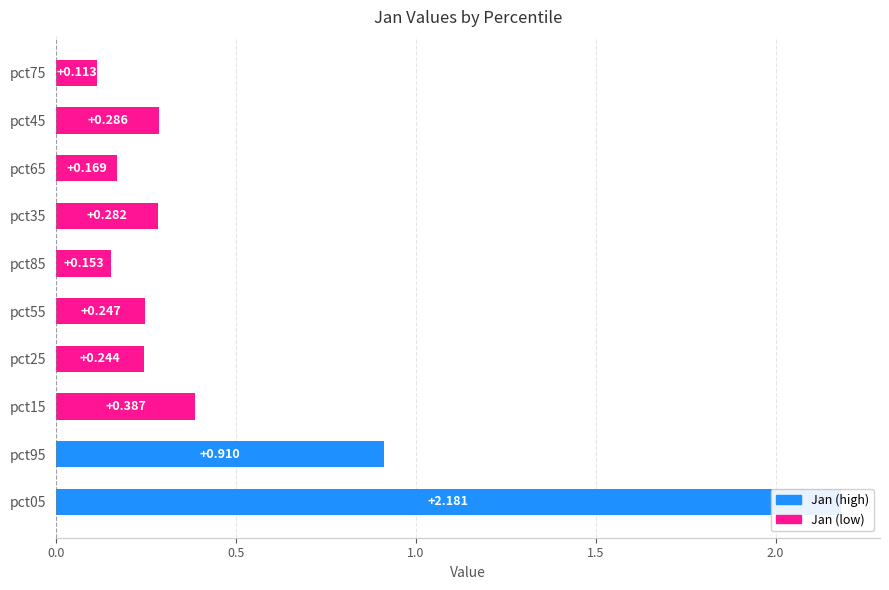

True or false: Jan has a value of 0.5 at pct95.

False